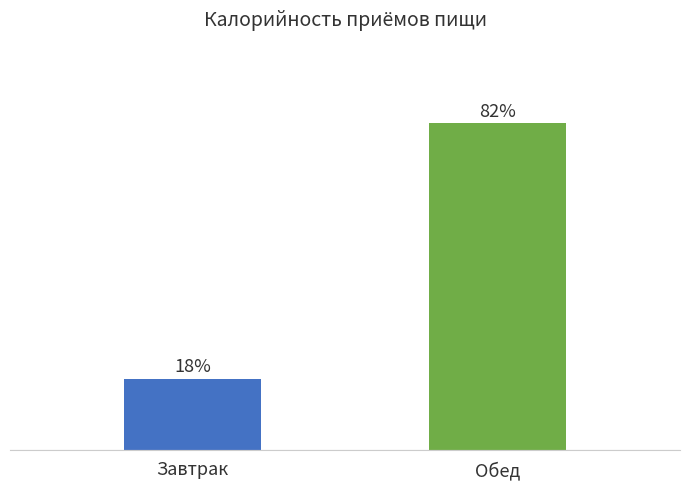

At which category does the chart reach its minimum across all series?

Завтрак